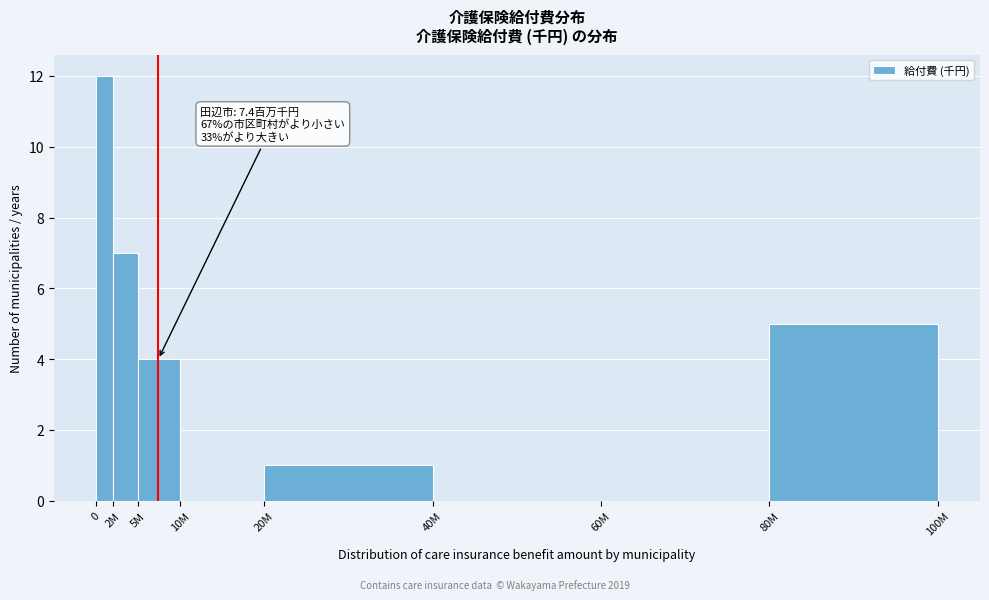

Reading right to left, transcribe all the data shown in this chart.

80M=5	60M=0	40M=0	20M=1	10M=0	5M=4	2M=7	0=12